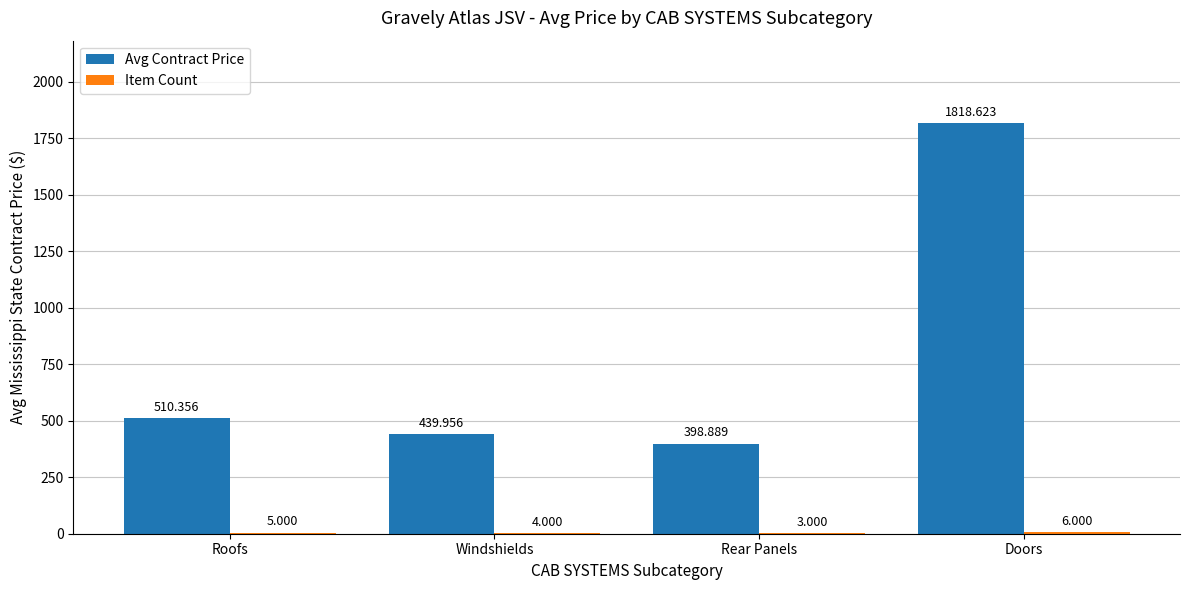

What is the spread (max minus min) of values at Roofs?

505.4